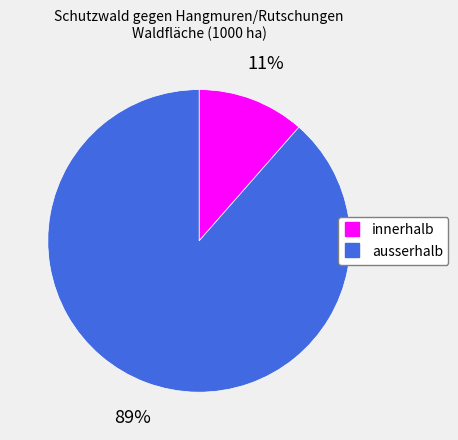

What is the largest slice in the pie chart?

ausserhalb